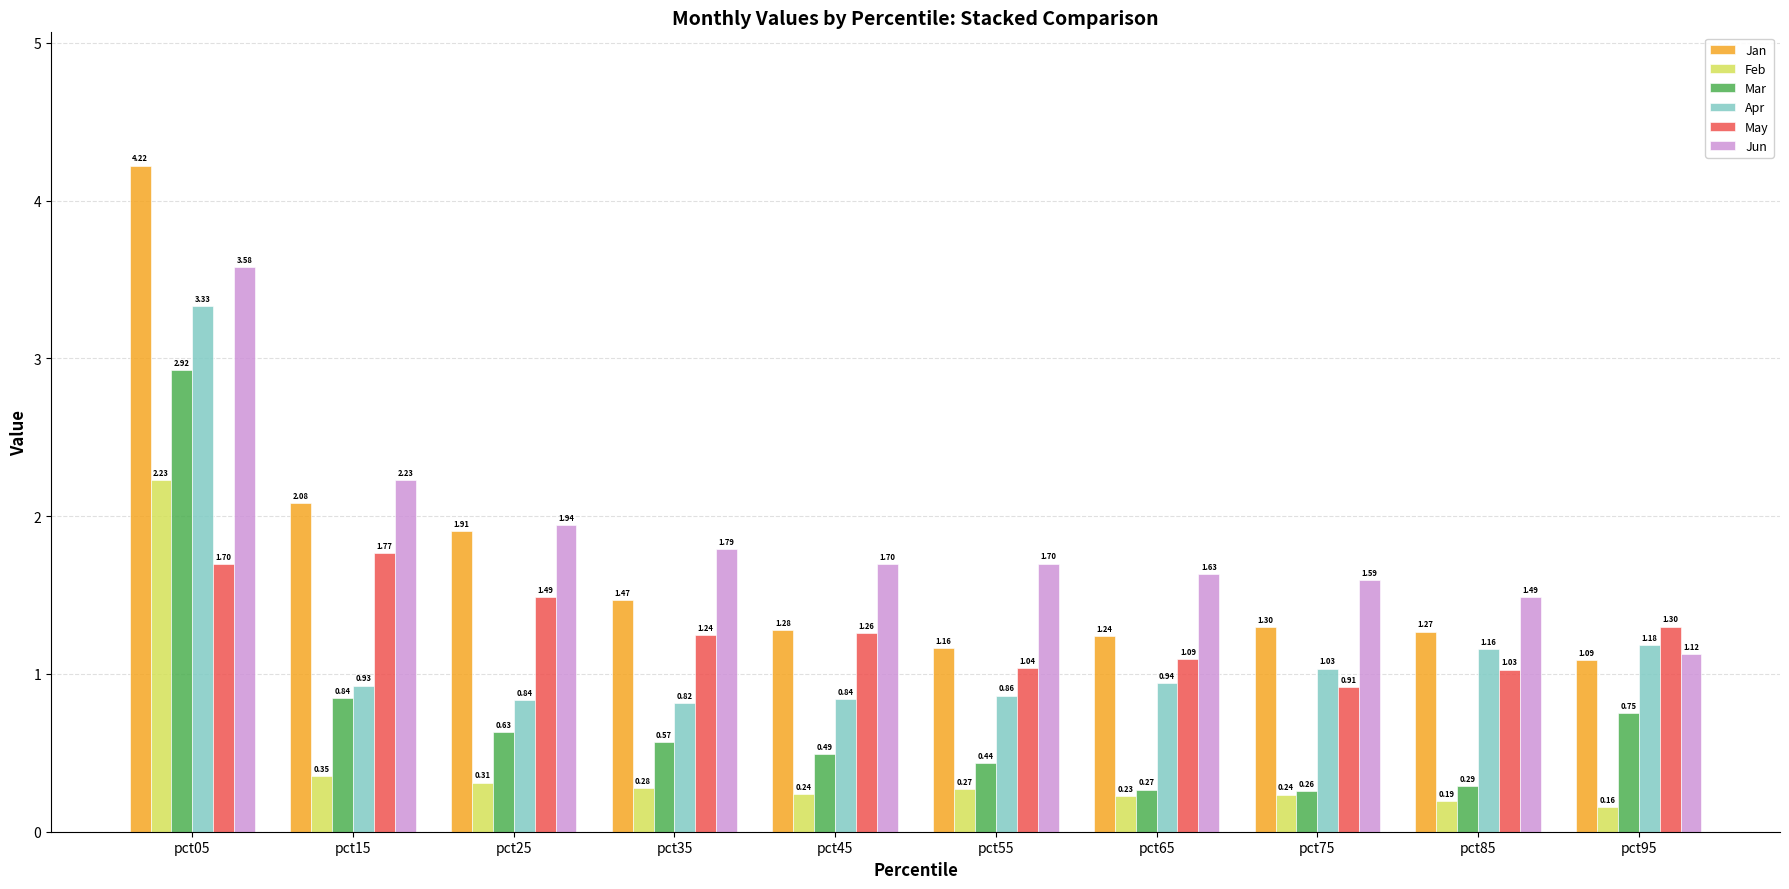

Which series has the largest total across all categories?

Jun